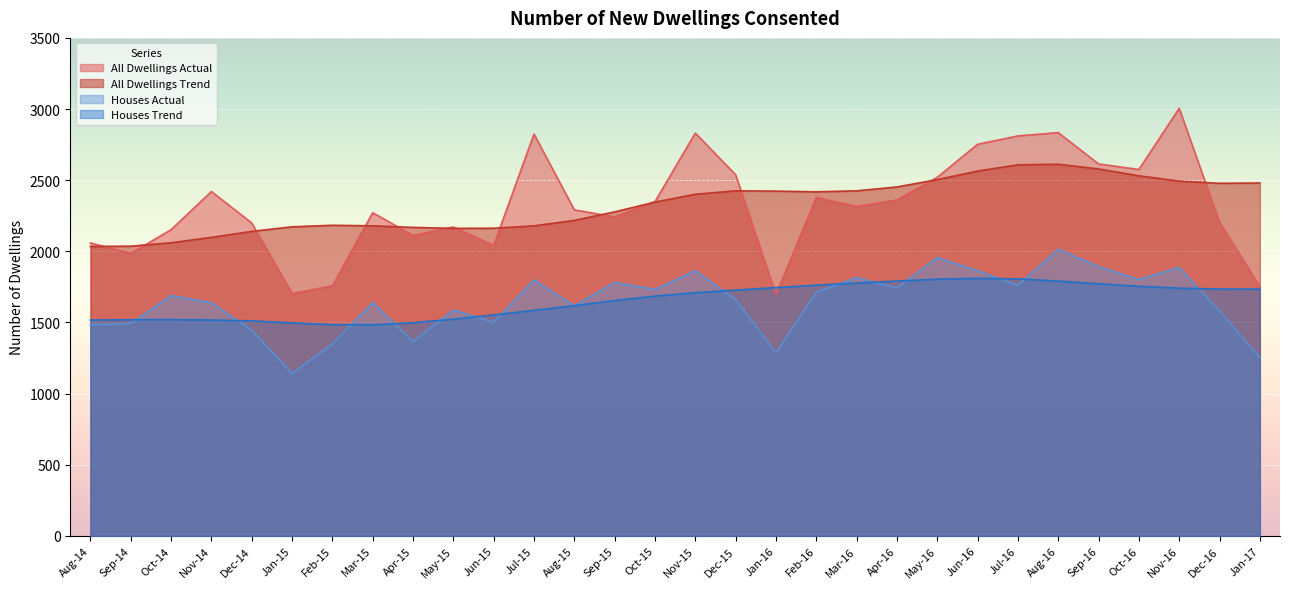

What is the label of the 7th point from the left?

Feb-15